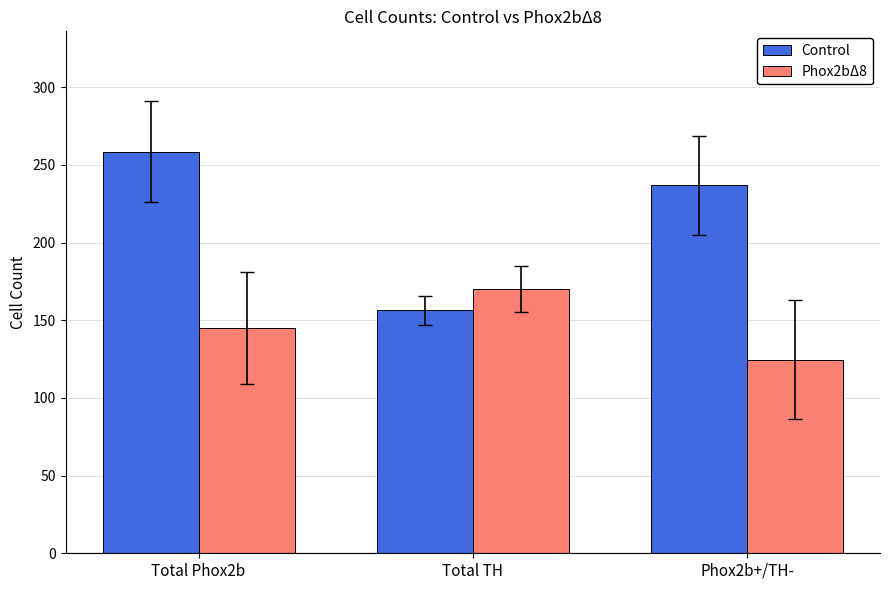

What is the spread (max minus min) of values at Total TH?

13.8